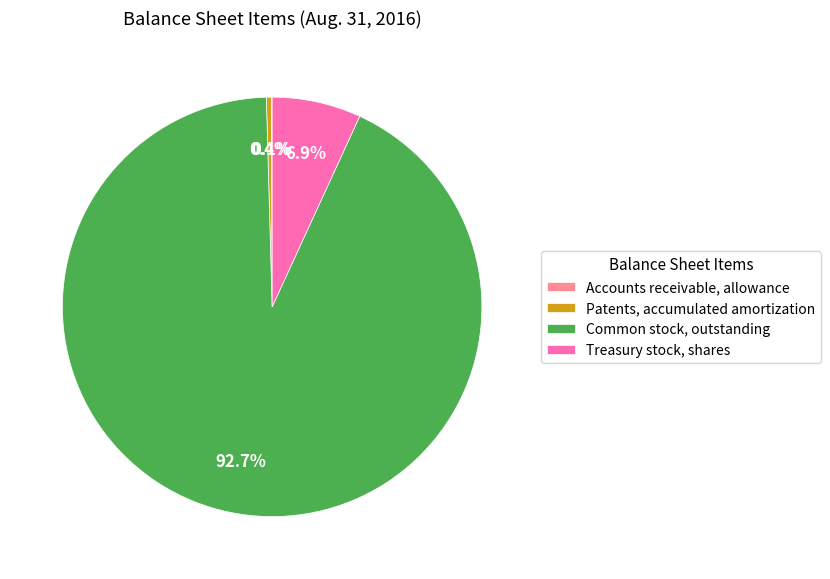

To the nearest percent, what percentage of the pie is Common stock, outstanding?

93%